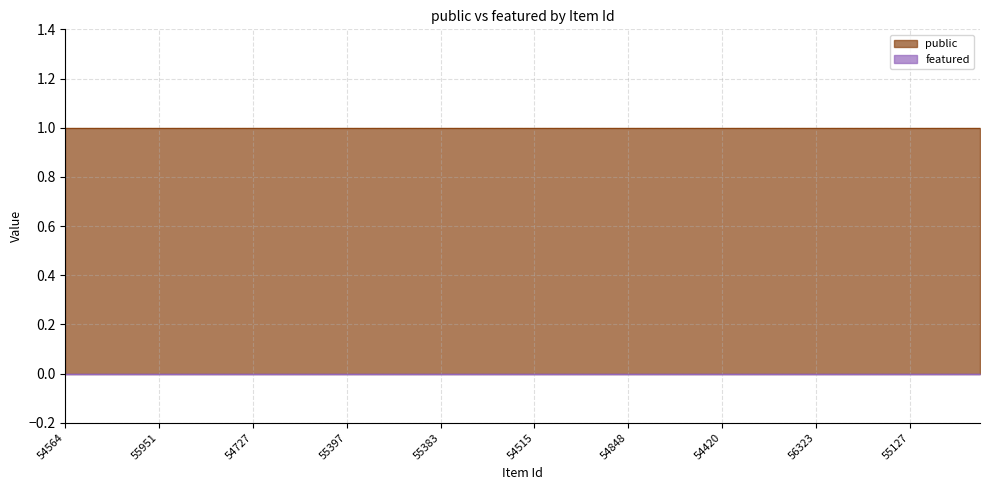

How many categories are shown in the chart?

40